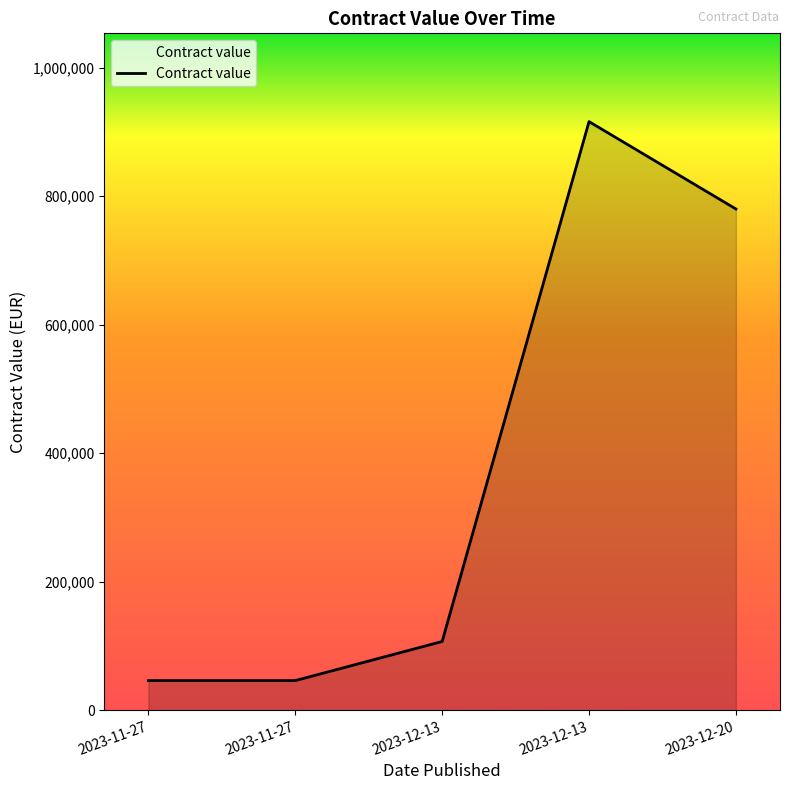

How many points are higher than both their immediate neighbors (excluding endpoints)?

1